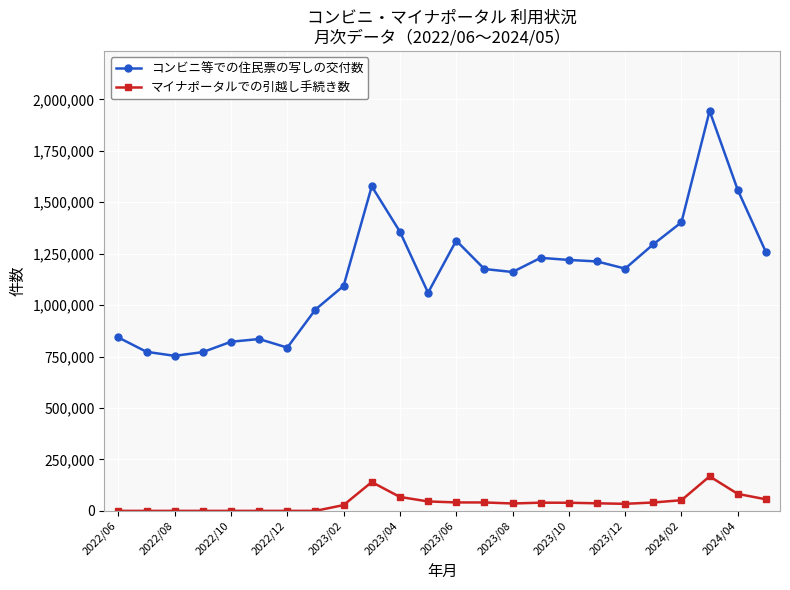

What are all the series names shown in the legend?

コンビニ等での住民票の写しの交付数, マイナポータルでの引越し手続き数